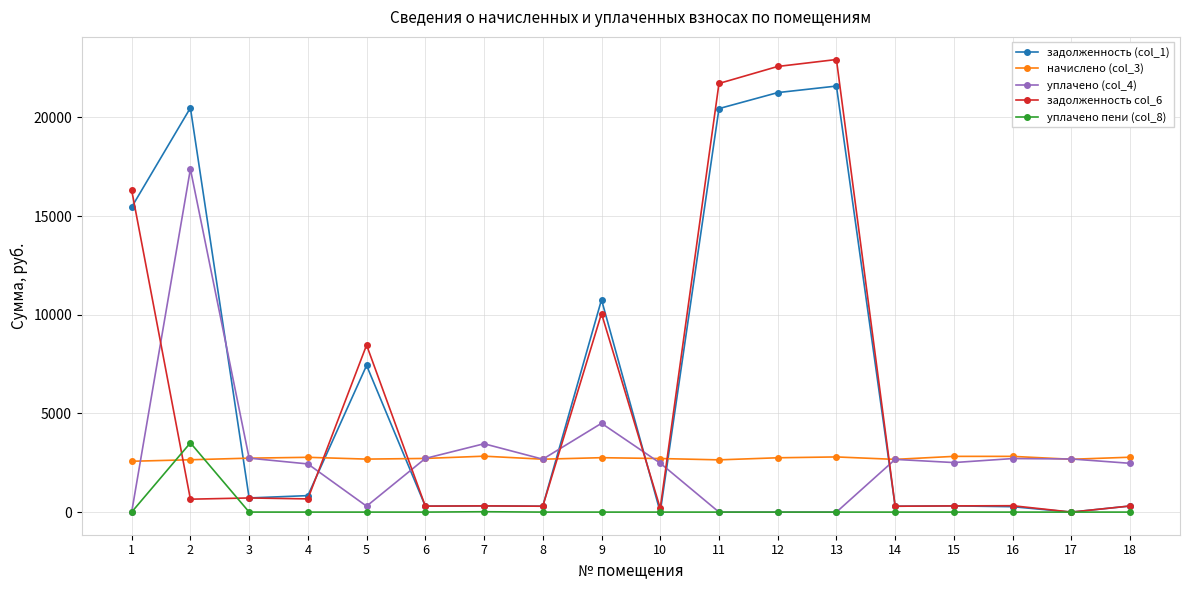

What is the value of the задолженность col_6 point at the 15th from the left?

313.8